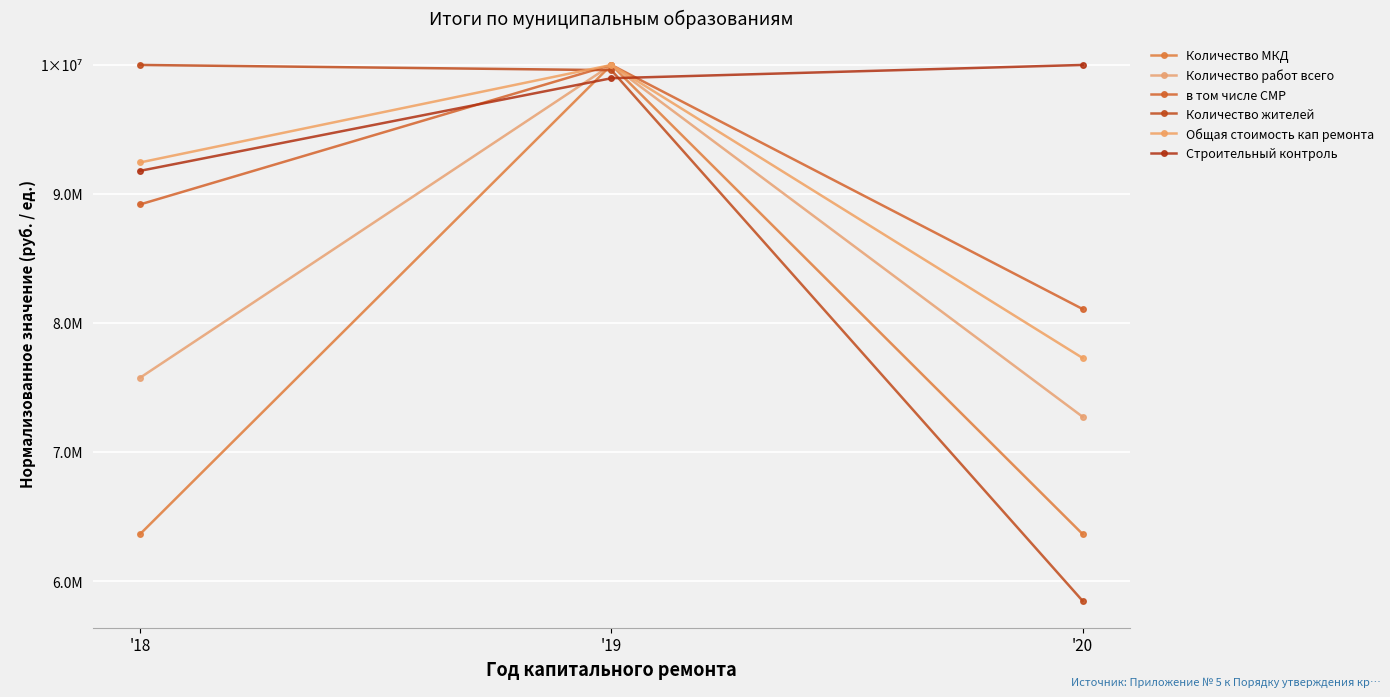

What is the value of the Количество МКД point at the 1st from the left?

6363636.4